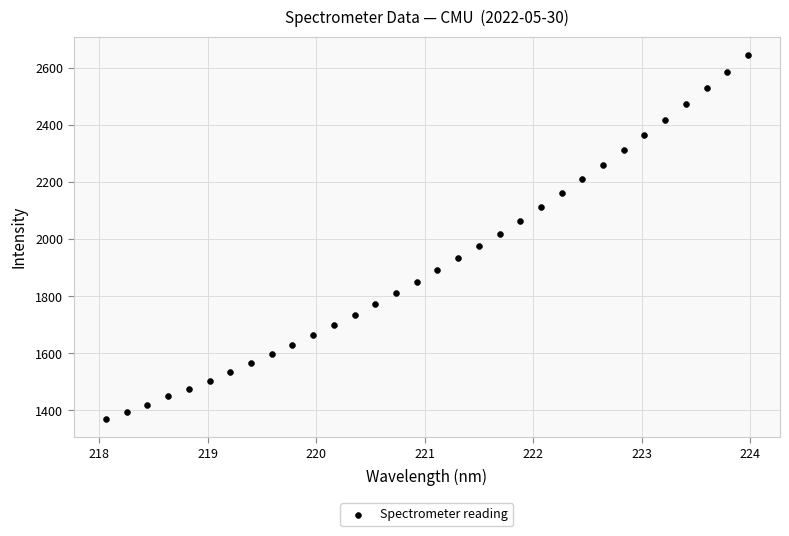

What is the range of X values (max minus min)?

5.9